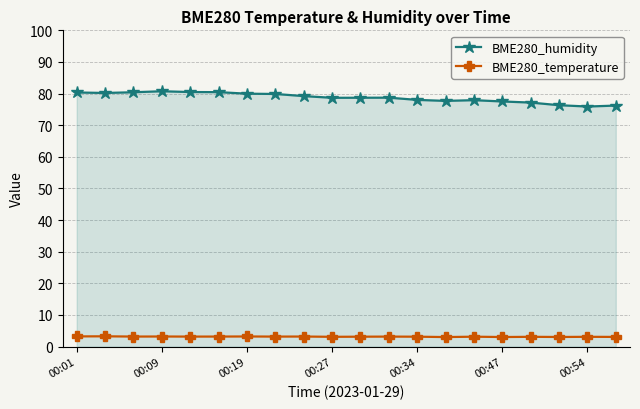

What is the value of the BME280_temperature point at the 1st from the left?

3.2